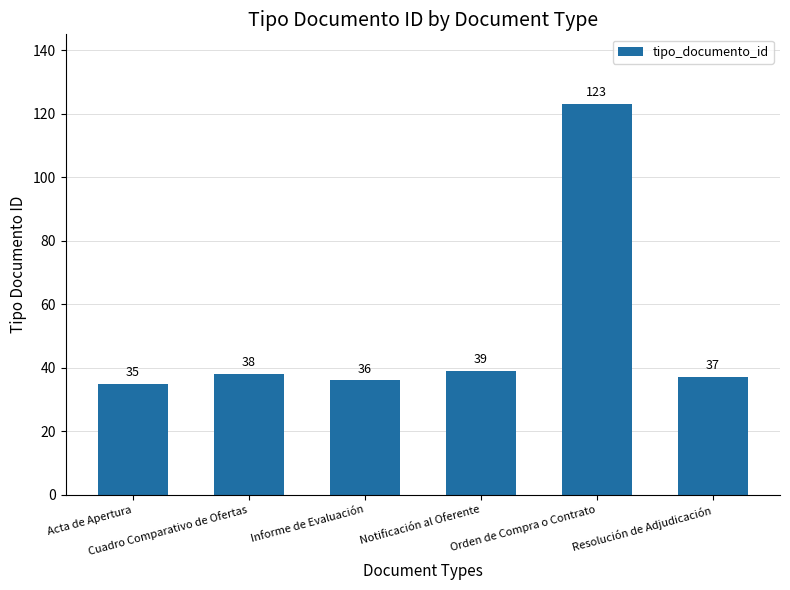

Reading left to right, extract all data points from this chart.

Acta de Apertura=35	Cuadro Comparativo de Ofertas=38	Informe de Evaluación=36	Notificación al Oferente=39	Orden de Compra o Contrato=123	Resolución de Adjudicación=37